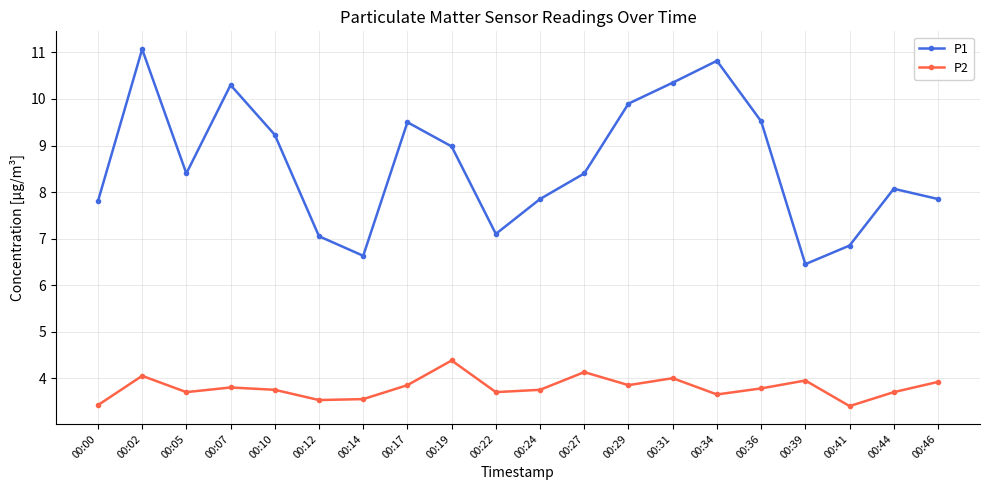

Which series has the widest spread of values?

P1